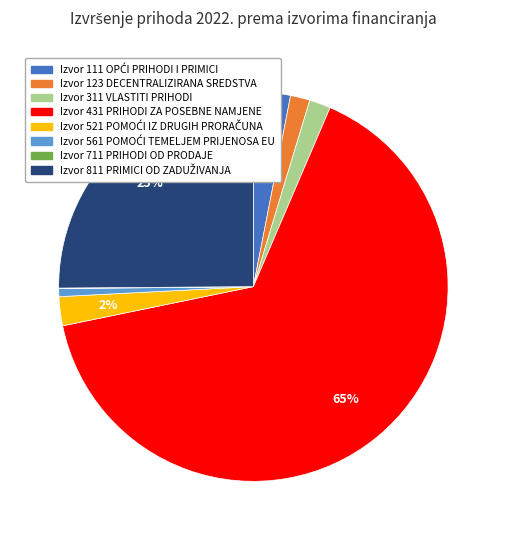

What percentage is the Izvor 311 VLASTITI PRIHODI slice, to the nearest percent?

2%